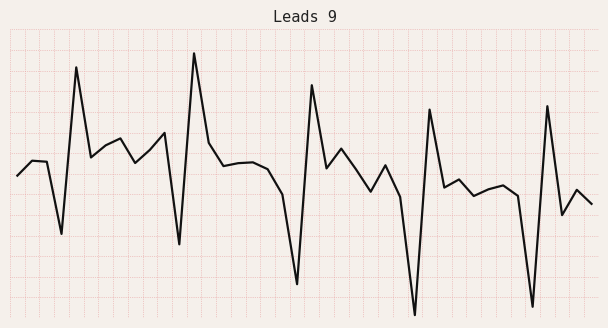

What is the difference between the second highest and second lowest values?

58.1